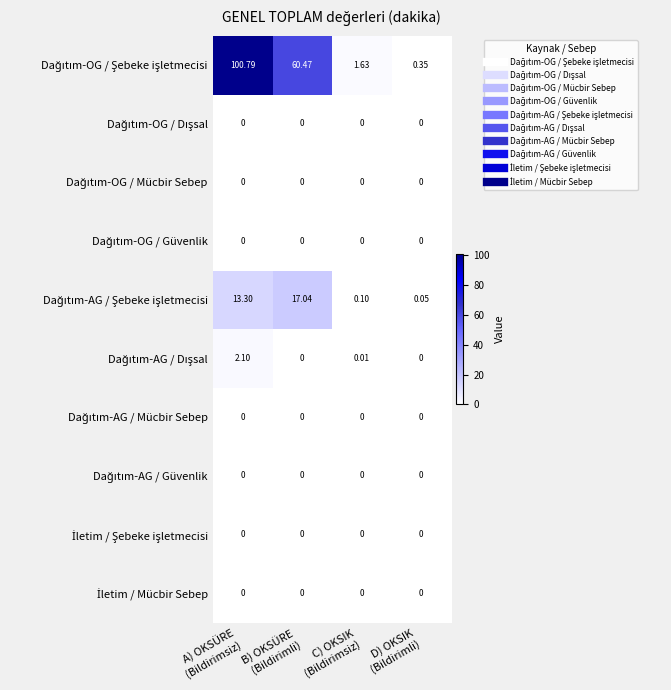

How many data points does each series have?

4